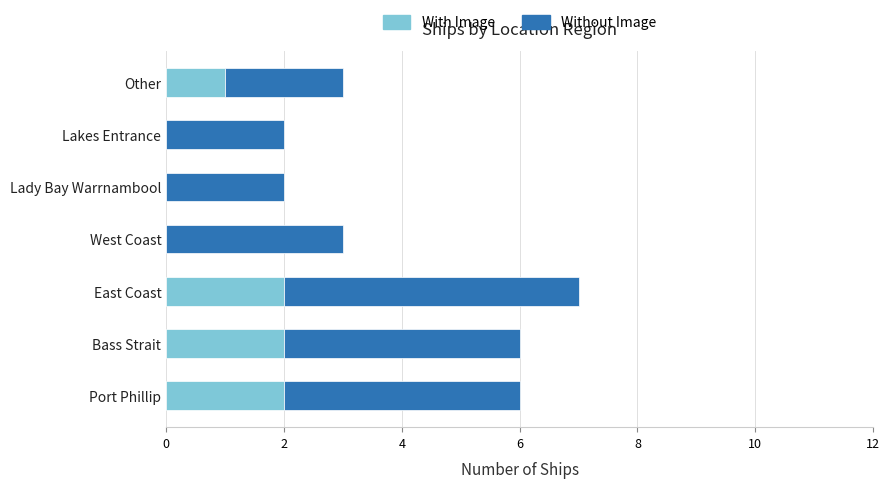

What is the sum of the With Image values at Other and Port Phillip?

3